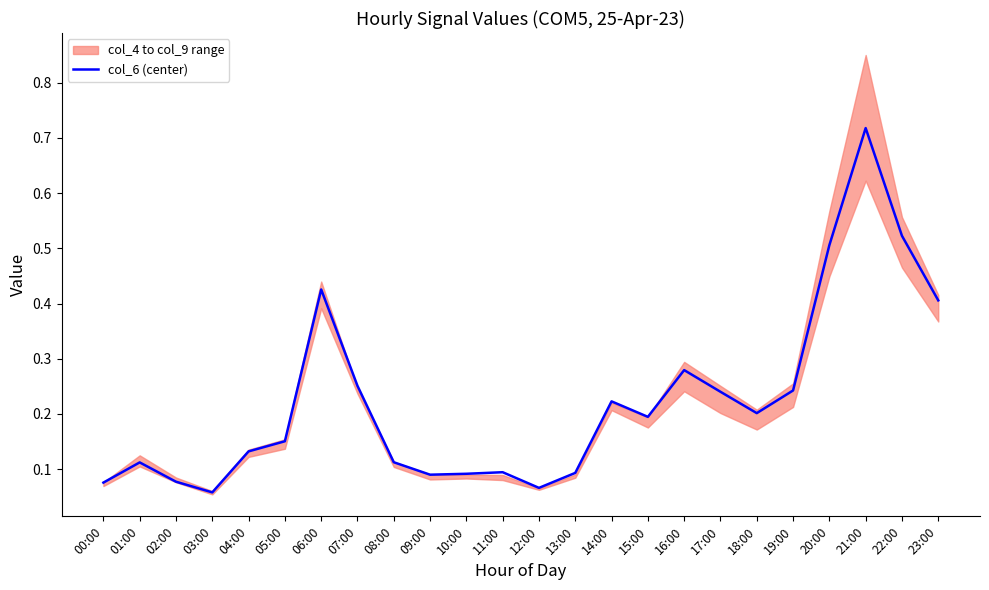

Does the chart display data point markers on the line(s)?

No